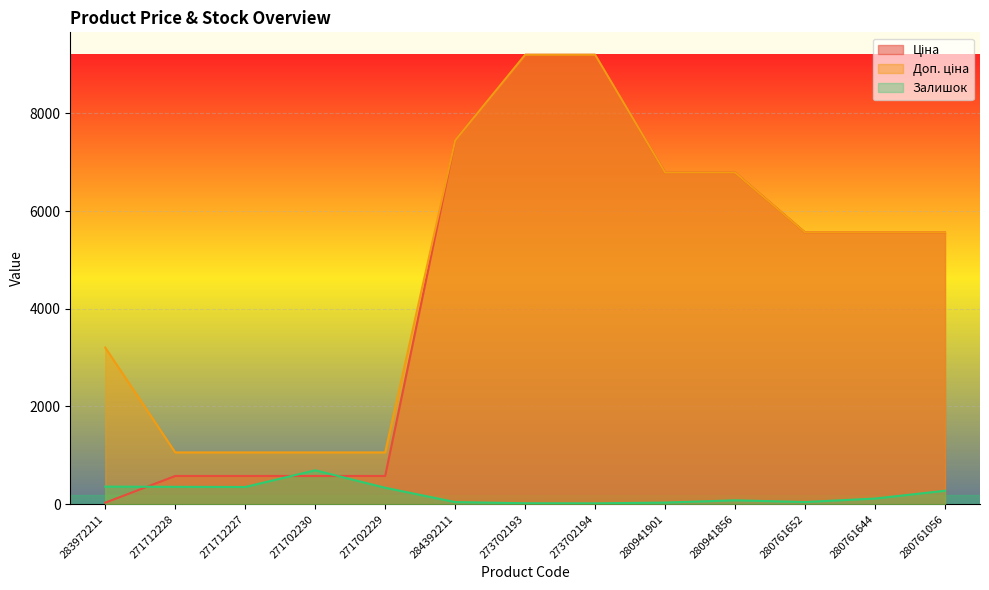

What is the minimum value shown in the chart?

18.0